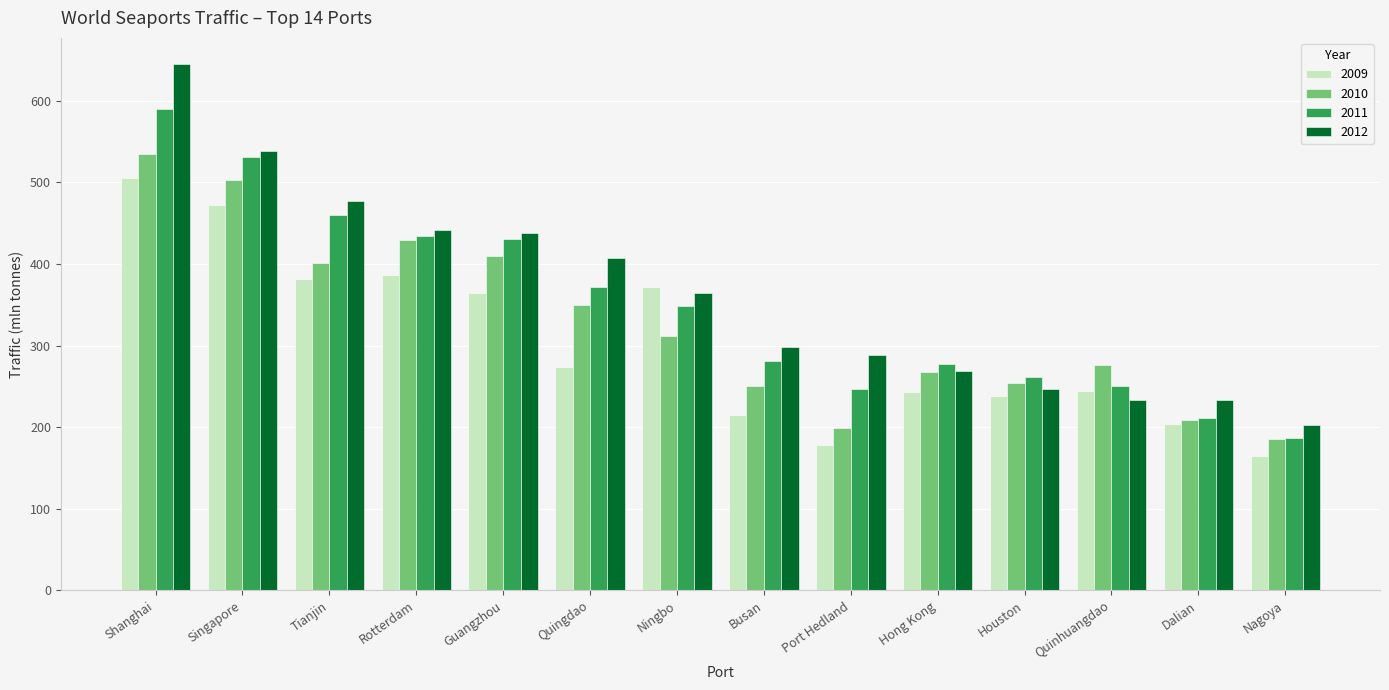

Rank the series by their maximum value, from lowest to highest.

2009, 2010, 2011, 2012